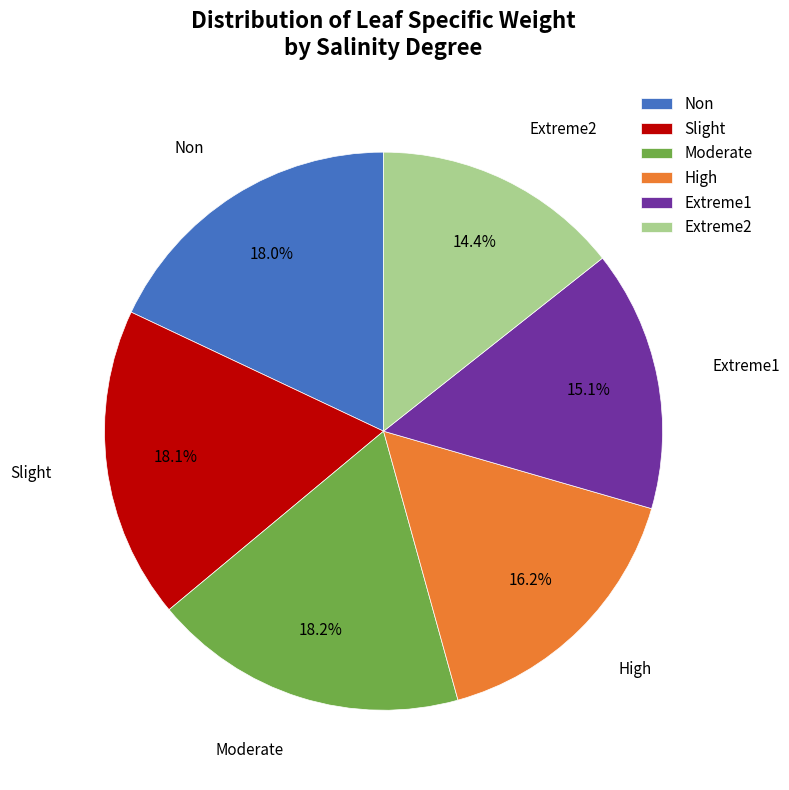

Approximately how many times larger is the value at Slight compared to Non?

1.0